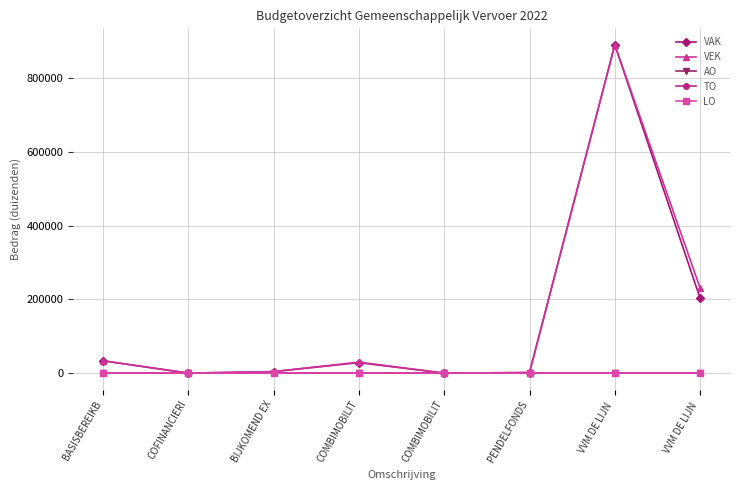

Is this an area chart (filled region under the line)?

No